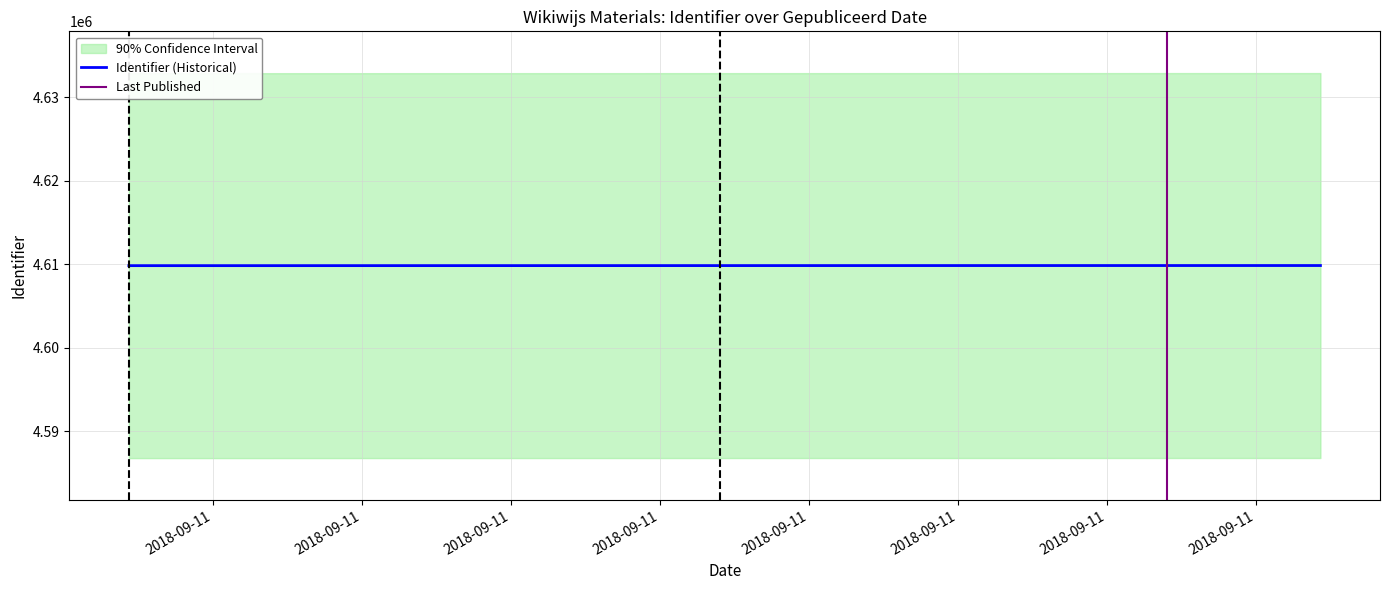

Is it true that the value at 2018-09-11 11:06:13 is 3012873?

False